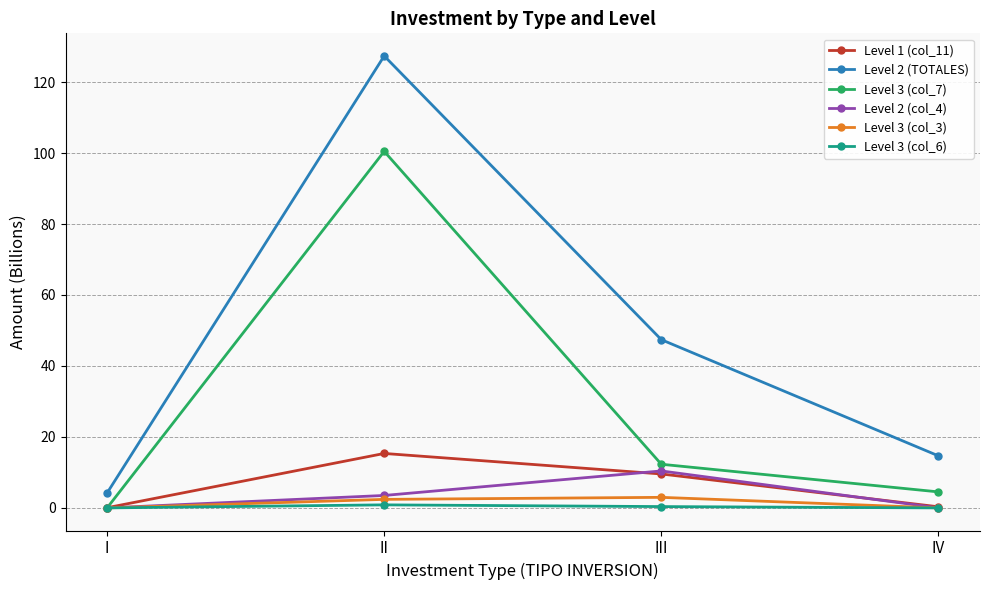

What is the difference between the maximum and second lowest values in the Level 2 (col_4) series?

10.4